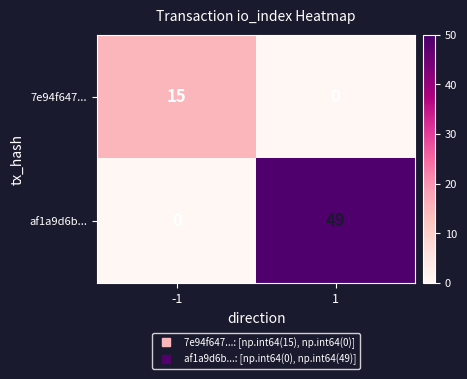

What is the maximum value shown in the chart?

49